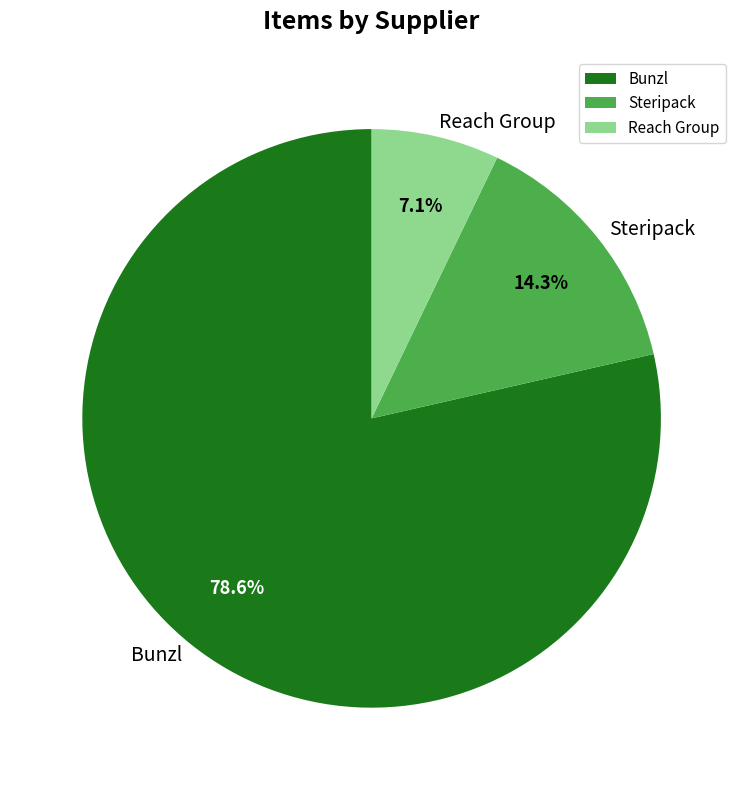

To the nearest percent, what is the difference between the Reach Group and Steripack slice percentages?

7%